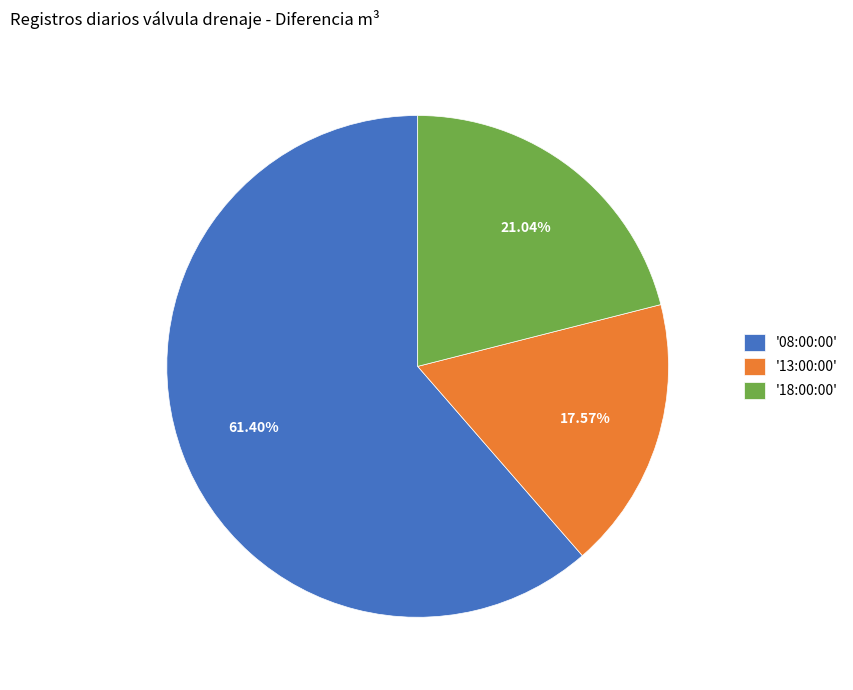

Is there a majority slice in this chart?

Yes